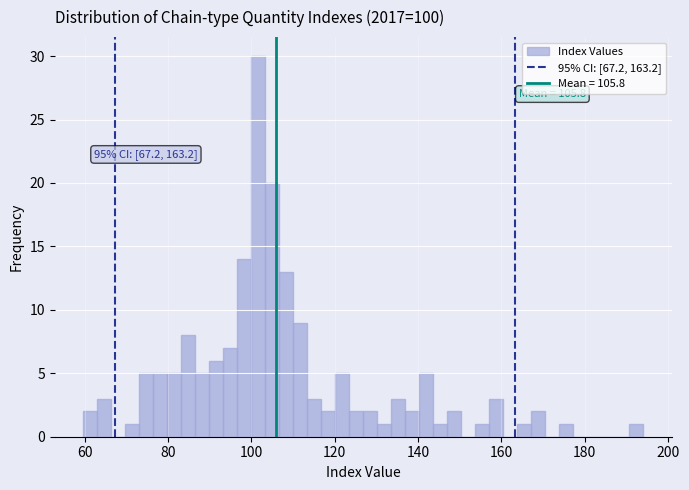

Around what value on the x-axis is the tallest bar? Give the approximate position of its centre, as read against the axis.

102